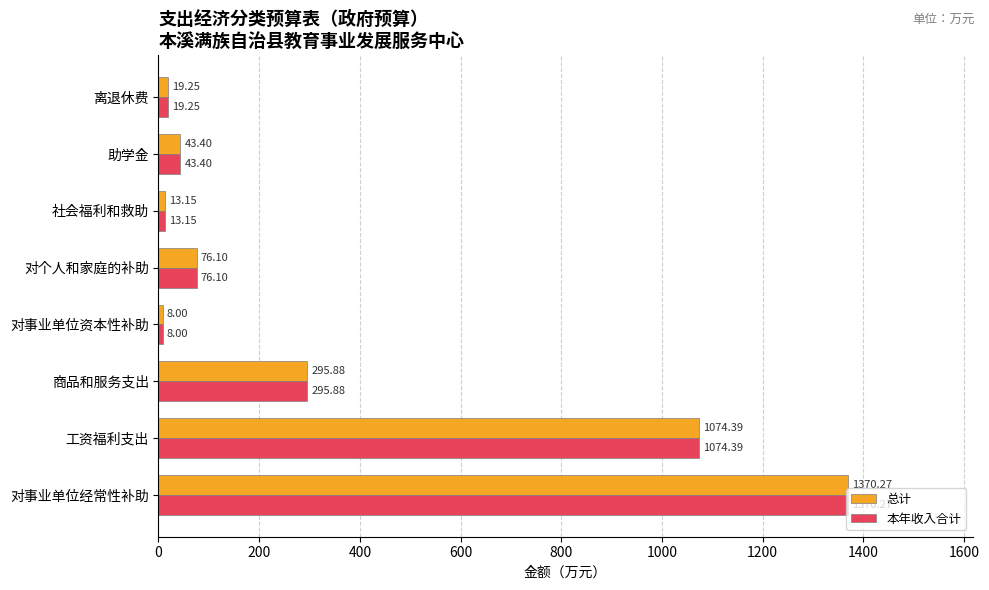

Rank the categories by 本年收入合计 value from highest to lowest.

对事业单位经常性补助, 工资福利支出, 商品和服务支出, 对个人和家庭的补助, 助学金, 离退休费, 社会福利和救助, 对事业单位资本性补助